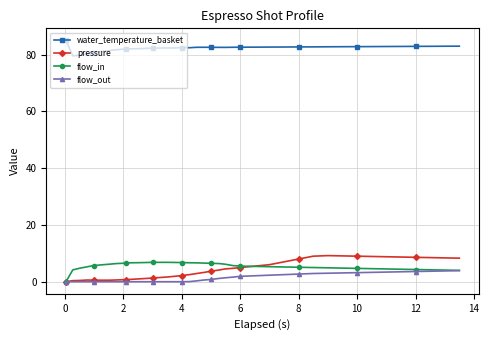

Which series has the largest total across all categories?

water_temperature_basket